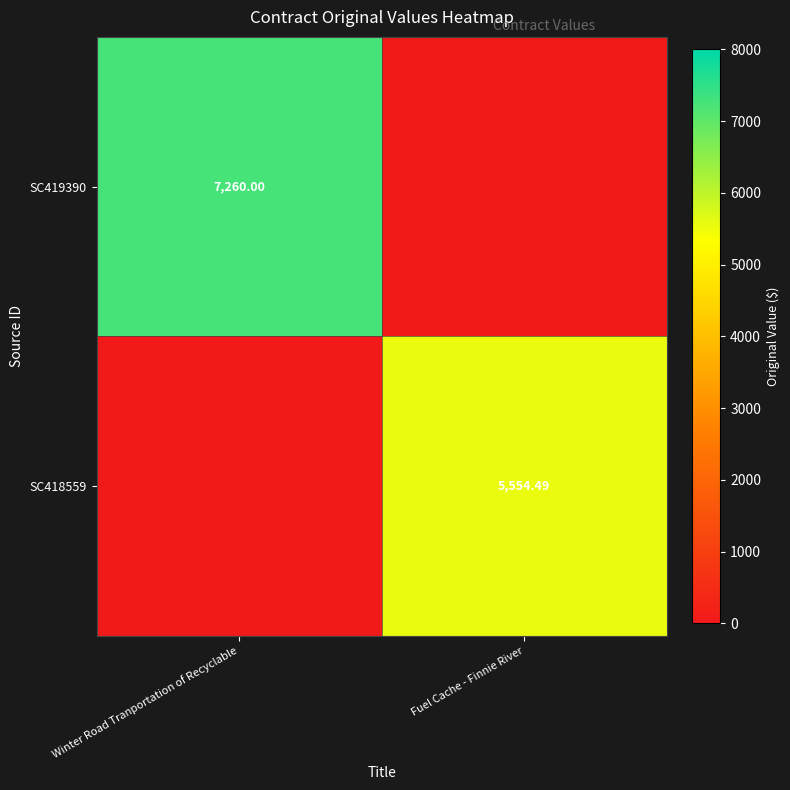

Rank the series by their average value, from highest to lowest.

SC419390, SC418559